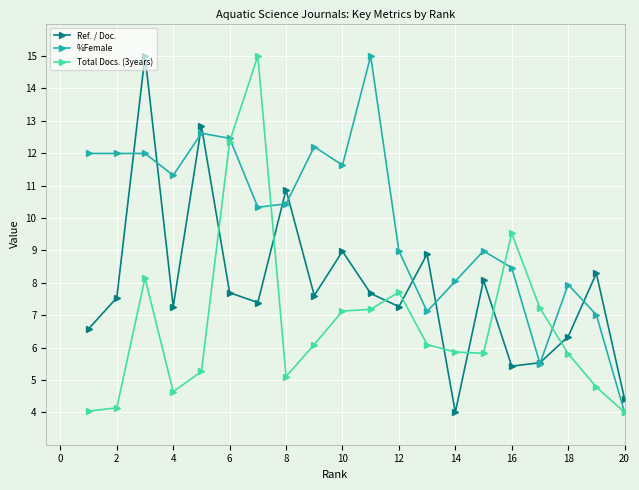

Count the number of data series in this chart.

3